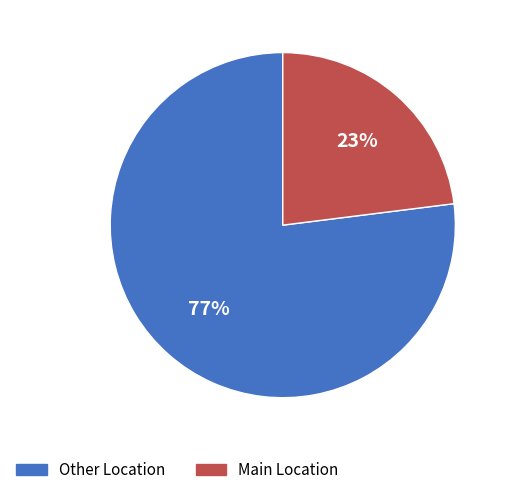

To the nearest percent, what is the difference between the largest and smallest slice percentages?

54%